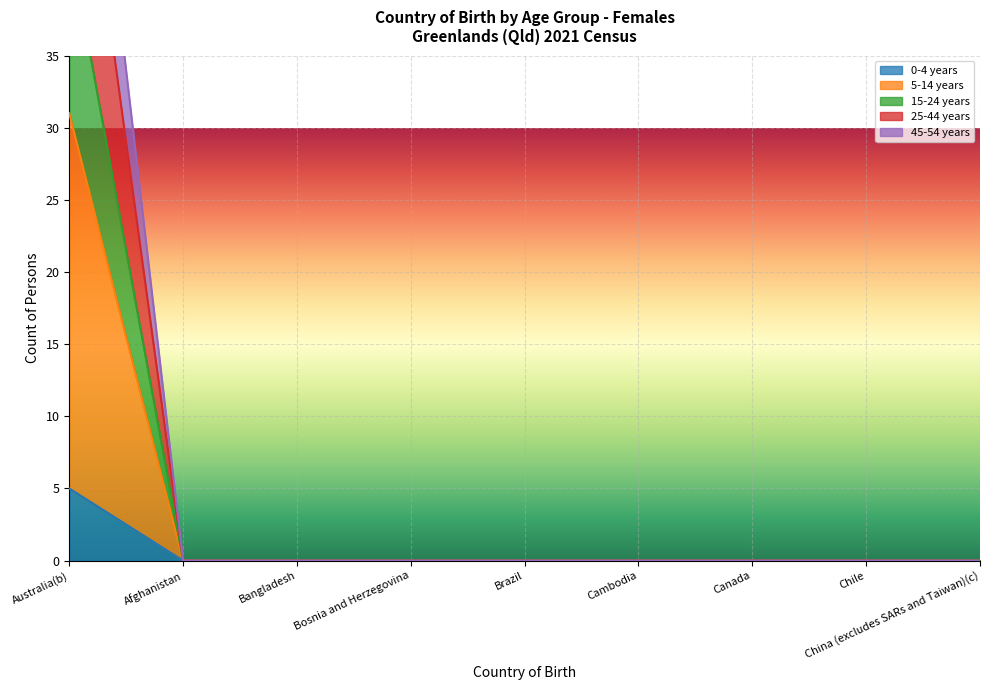

The value of 0-4 years at Australia(b) is 5. True or false?

True